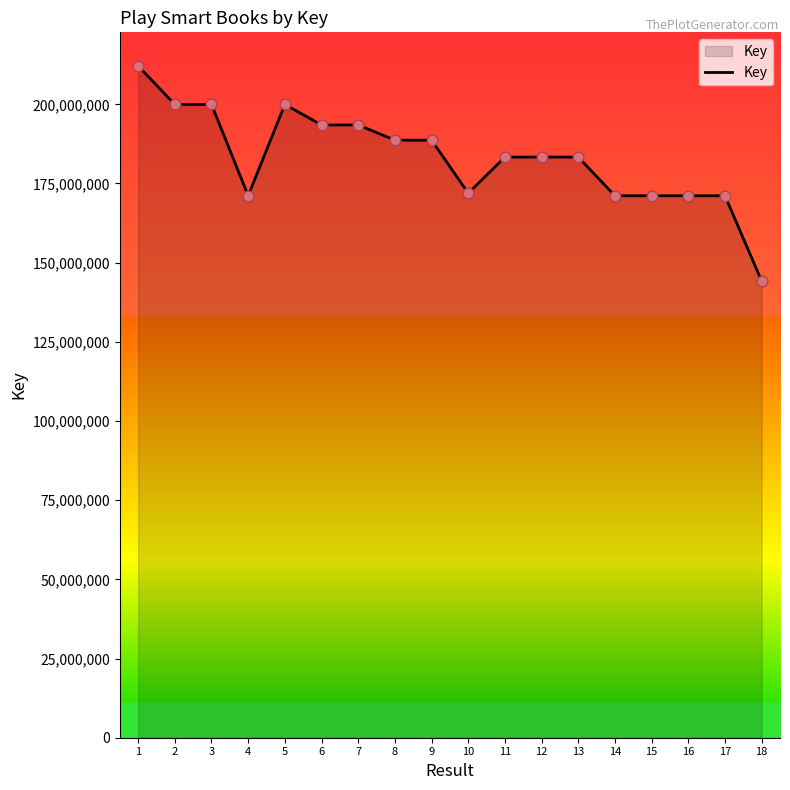

What is the ratio of the value at 2 to the value at 13?

1.1